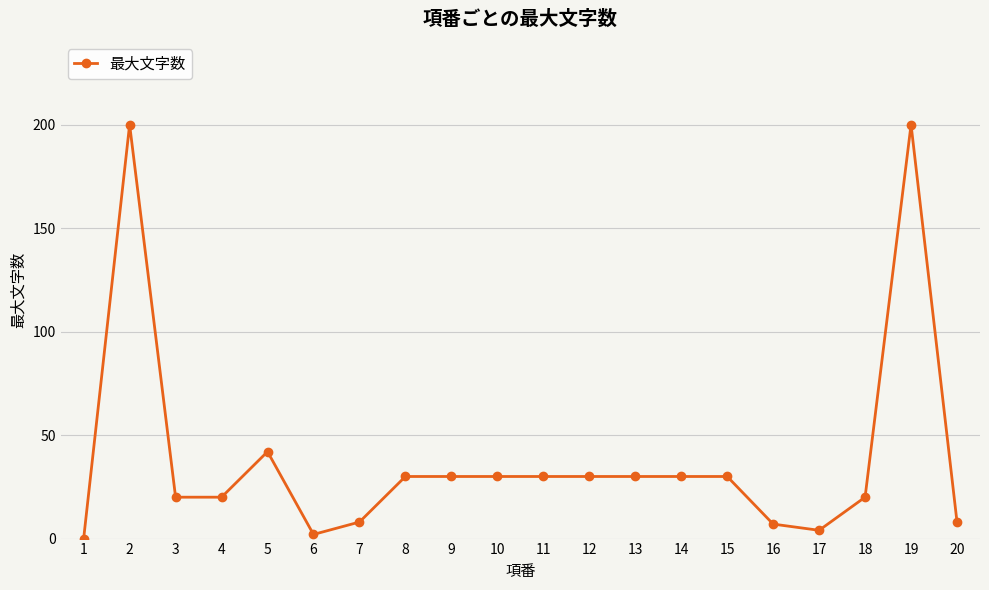

True or false: the data shows 7 at 16.

True